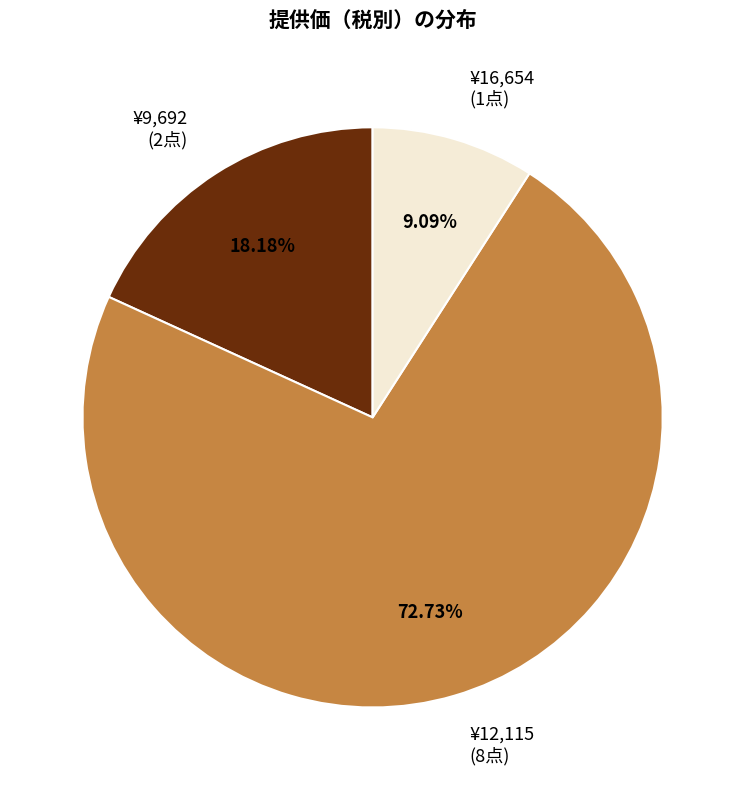

What is the ratio of the value at ¥12,115 (8点) to the value at ¥9,692 (2点)?

4.0